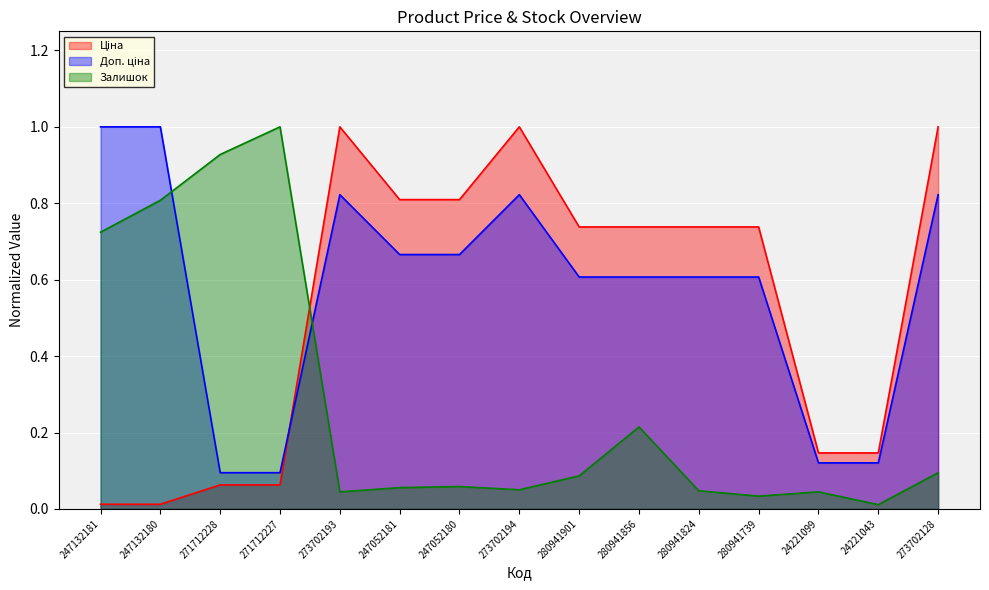

What is the highest value of the Ціна series?

1.0